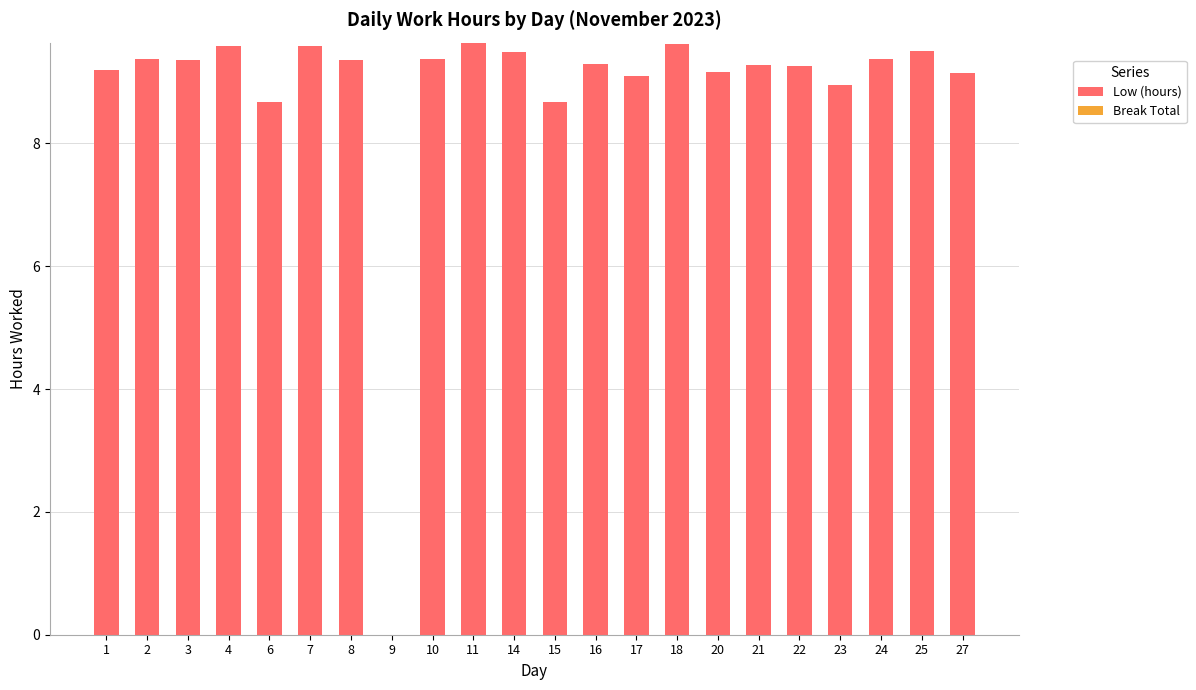

What is the sum of the values at 4 and 18?

19.2